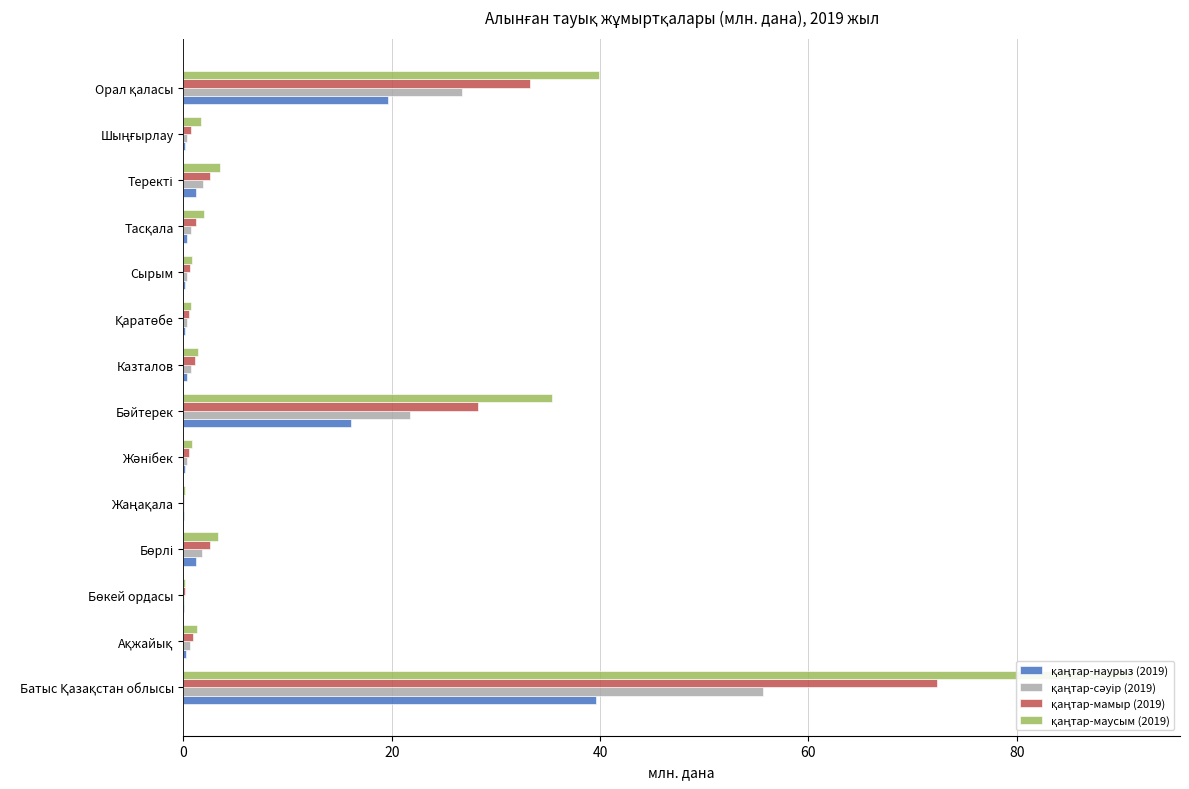

What is the highest value of the қаңтар-мамыр (2019) series?

72.4